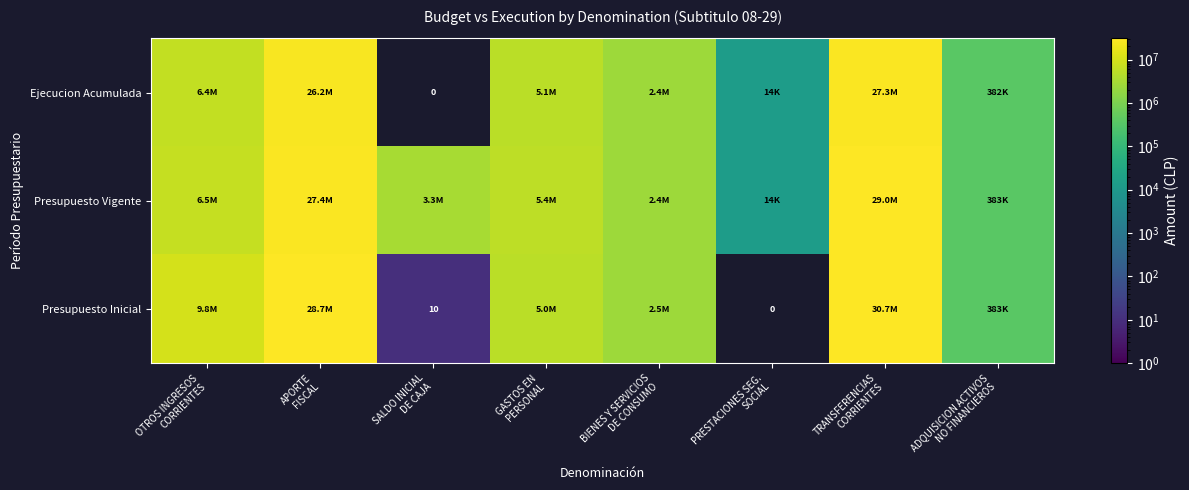

How many data points in Ejecucion Acumulada are less than 5125034?

4